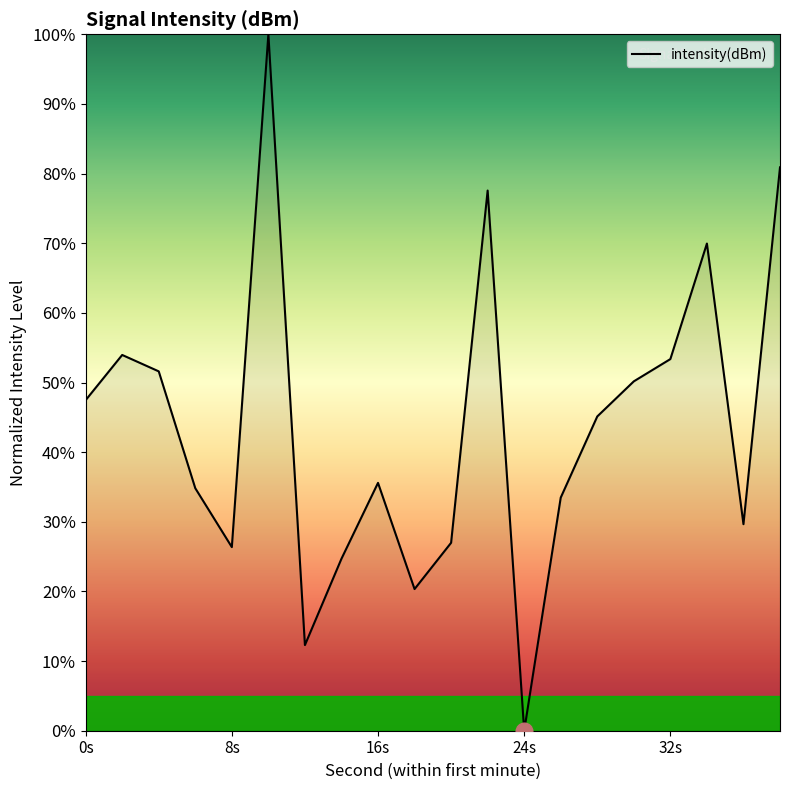

What is the greatest value displayed?

100.0